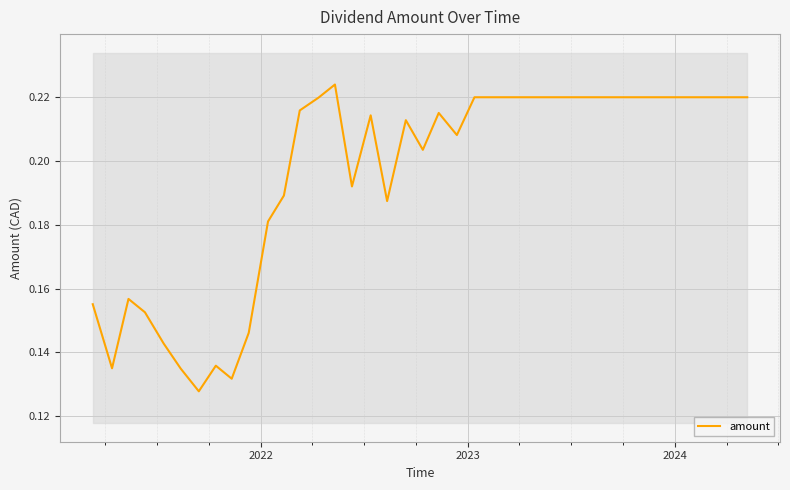

How many points are higher than both their immediate neighbors (excluding endpoints)?

6